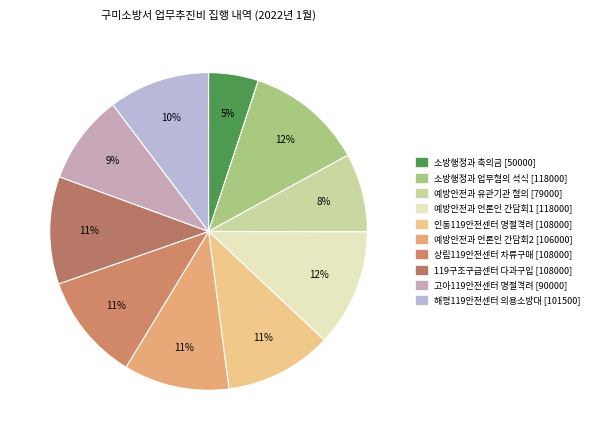

To the nearest percent, what is the difference between the largest and smallest slice percentages?

7%